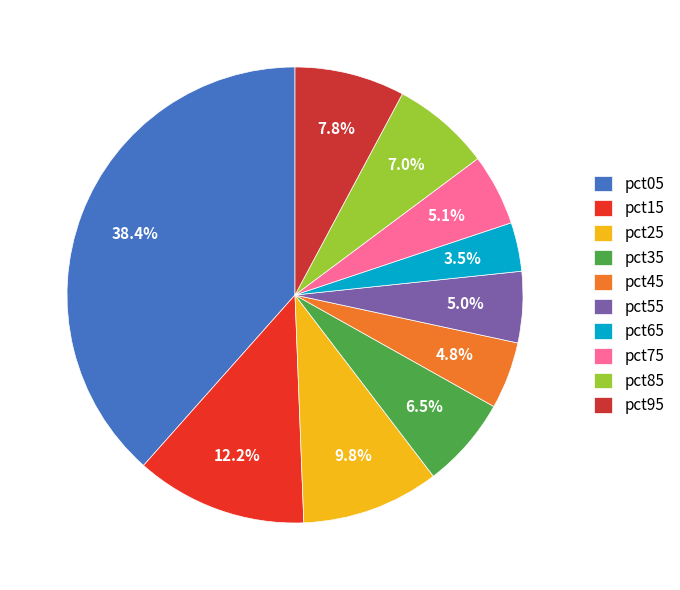

To the nearest percent, what is the difference between the largest and smallest slice percentages?

35%